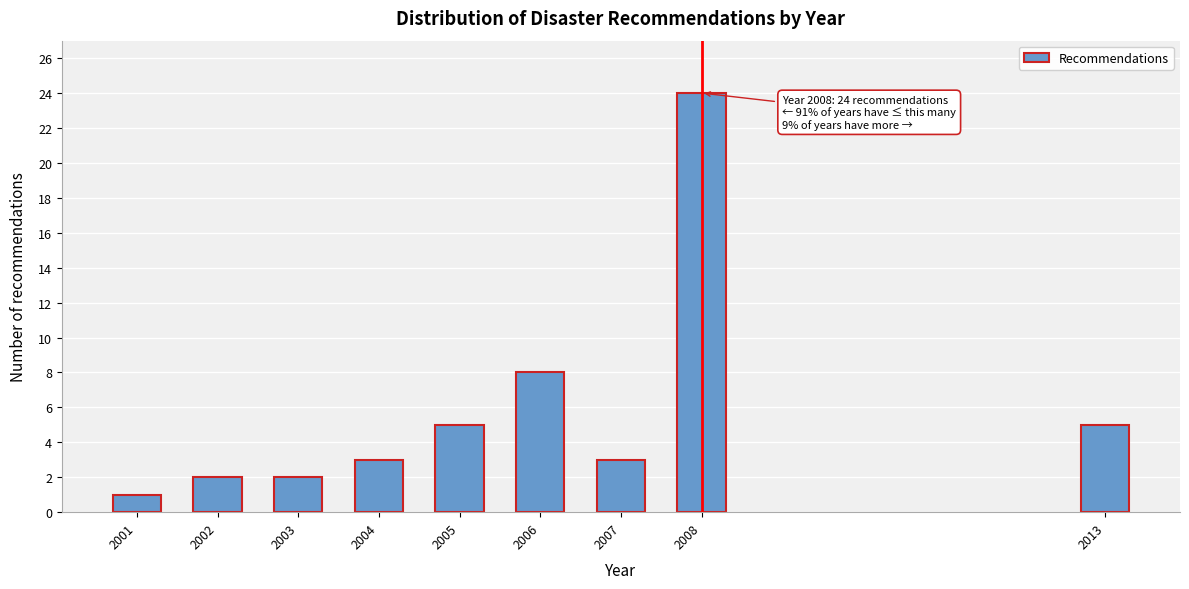

Reading left to right, what are all the values shown in this chart?

2001=1	2002=2	2003=2	2004=3	2005=5	2006=8	2007=3	2008=24	2013=5